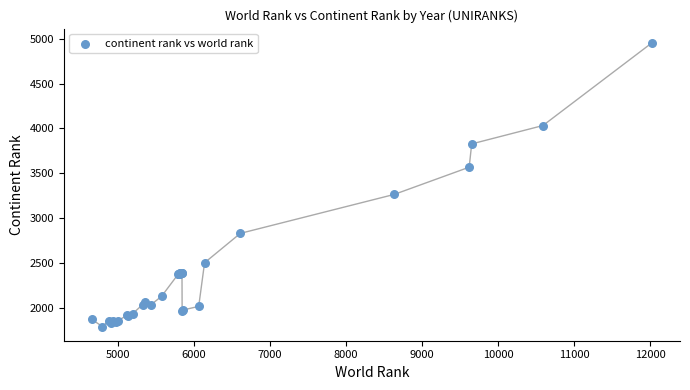

What Y value in the scatter plot is closest to 3372?

3263